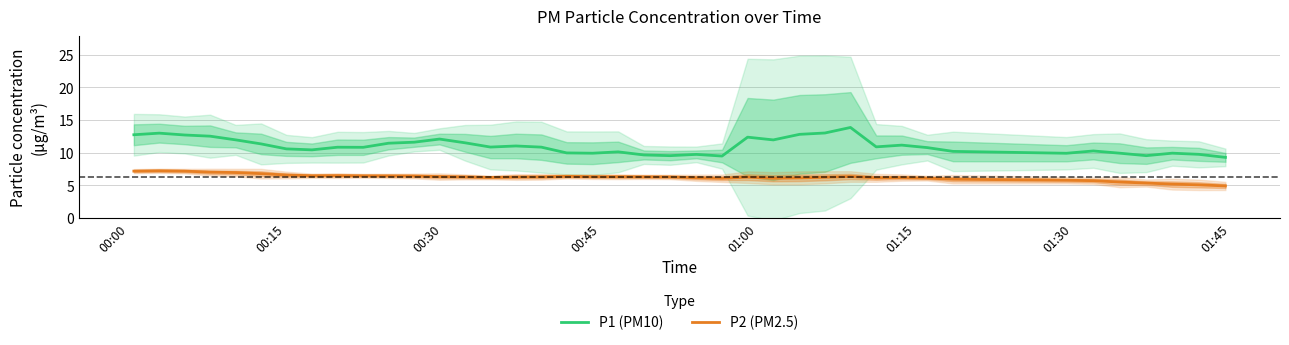

Rank the series by their average value, from highest to lowest.

P1 (PM10), P2 (PM2.5)